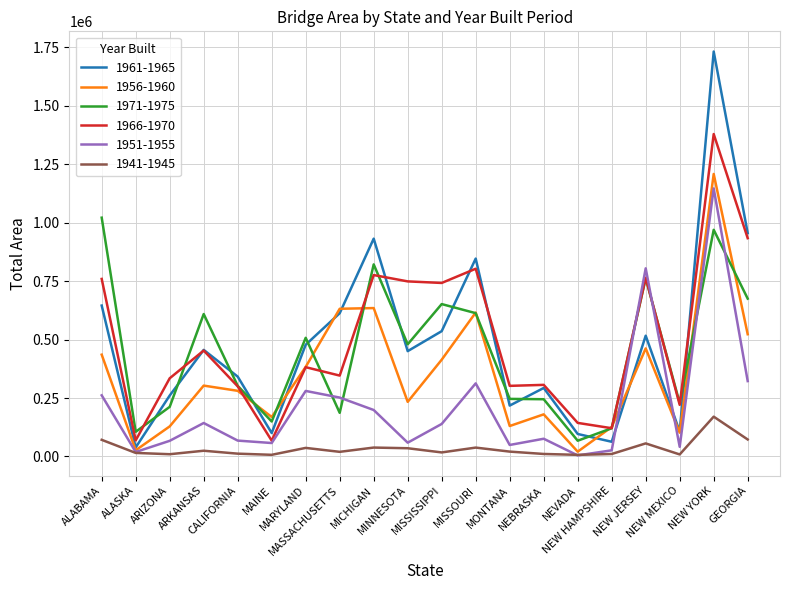

Which series has the widest spread of values?

1961-1965